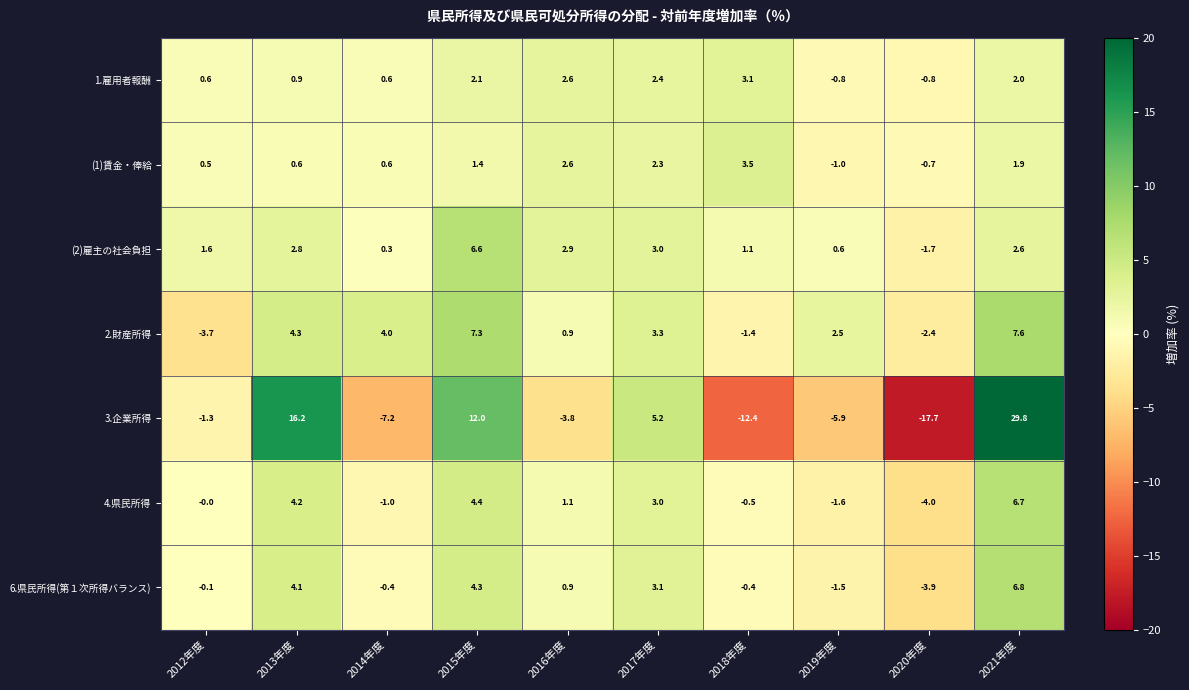

The value of 2.財産所得 at 2020年度 is -1.1. True or false?

False